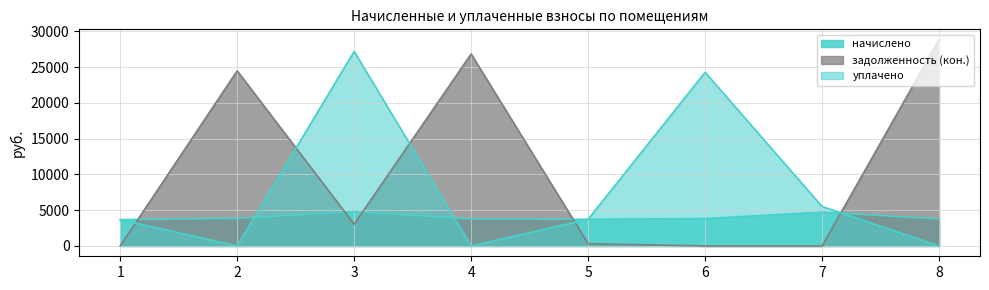

Count the number of data series in this chart.

3